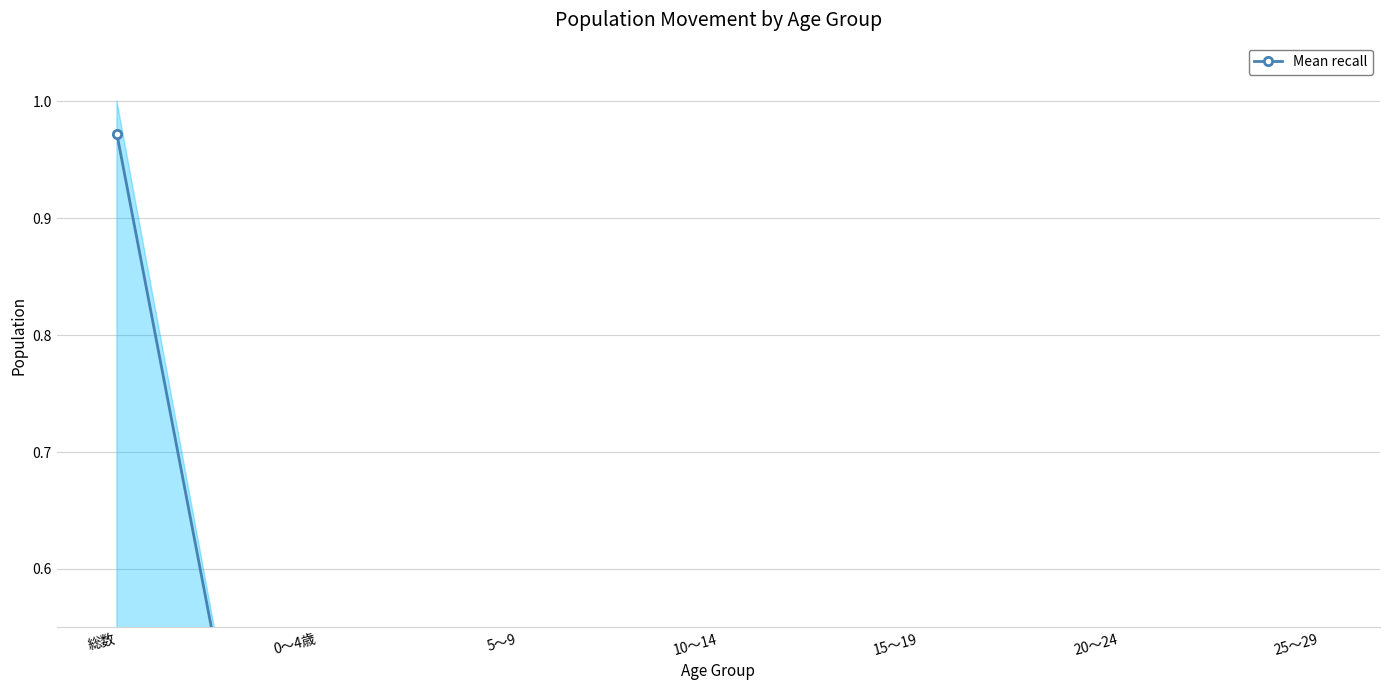

Is it true that the value at 総数 is 1.0?

True